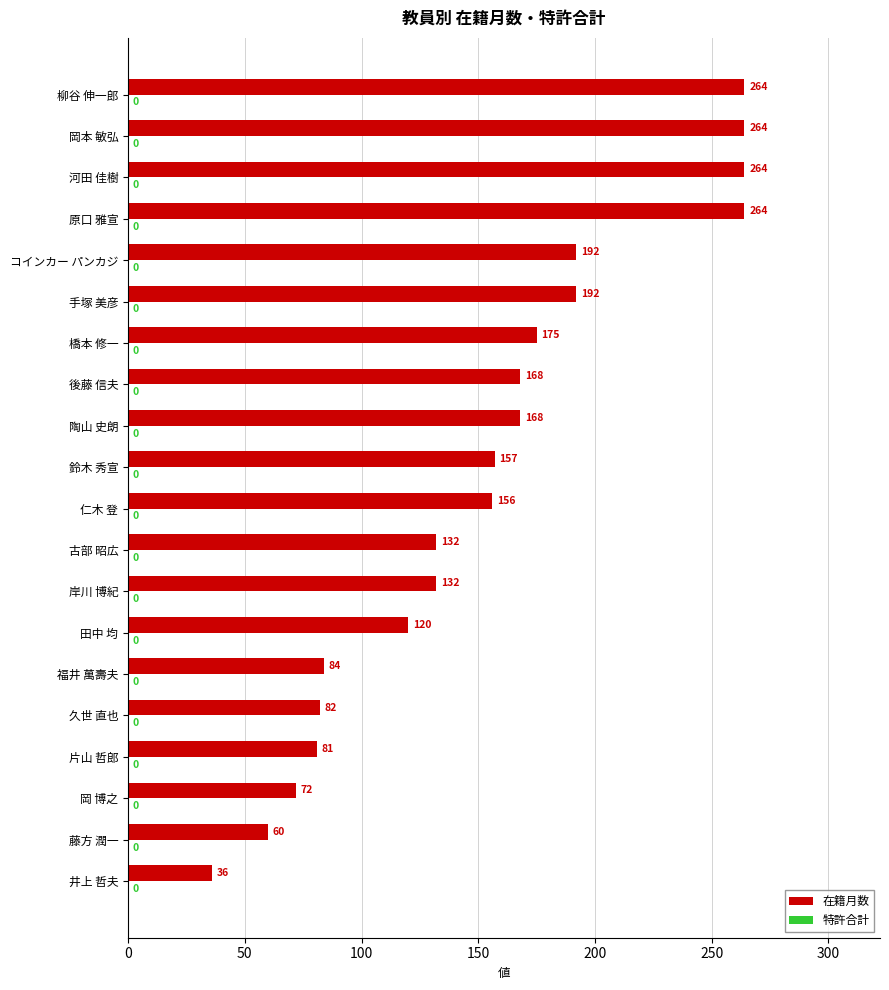

What is the sum of all values?

3063